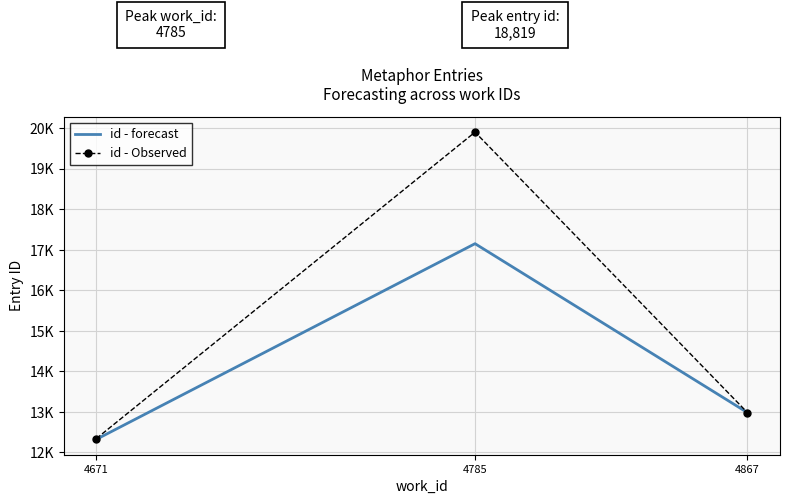

What are all the series names shown in the legend?

id - forecast, id - Observed